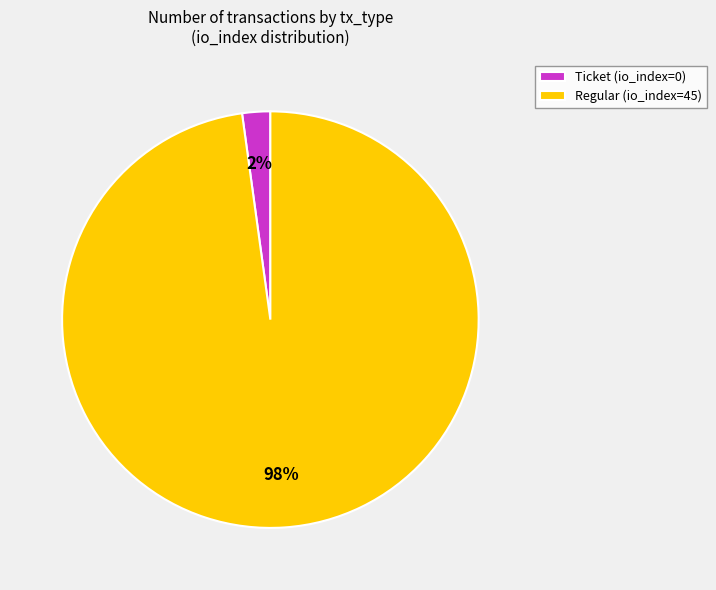

How many segments does this pie chart have?

2